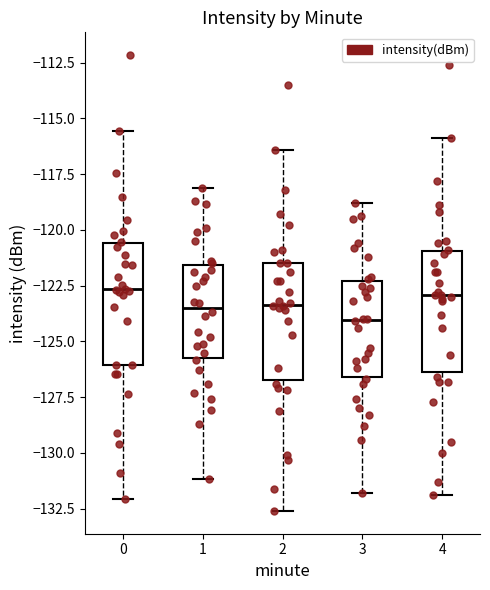

Where is the lower edge of the box at x = 3 on the y-axis? The values are not printed on the chart, so give them approximately, as read against the axis.

-126.5